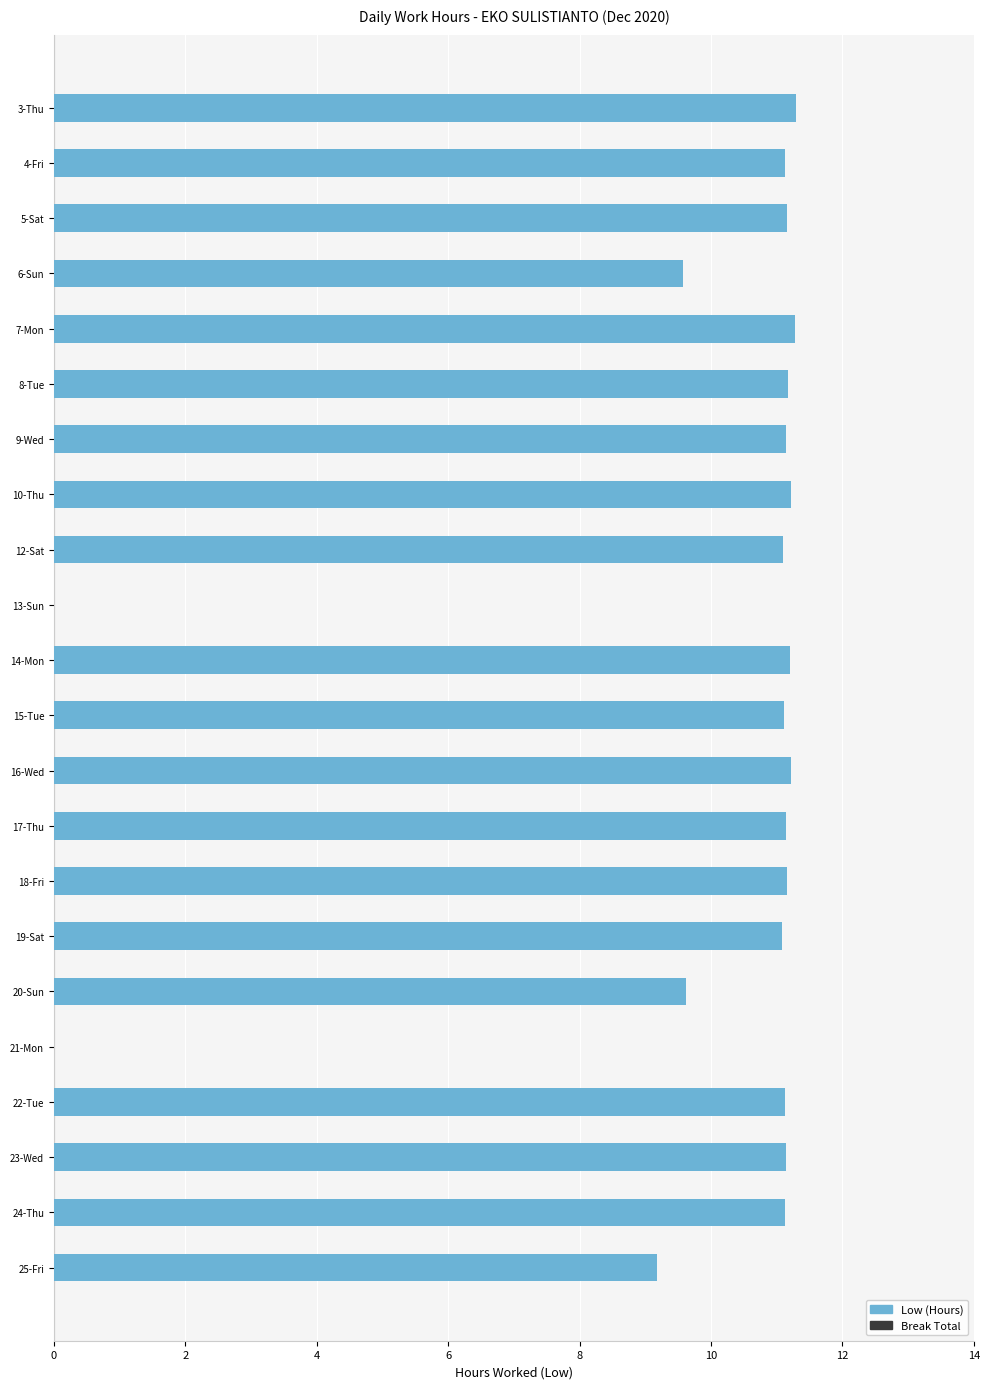

Is it true that the value at 5-Sat is 11.2?

True